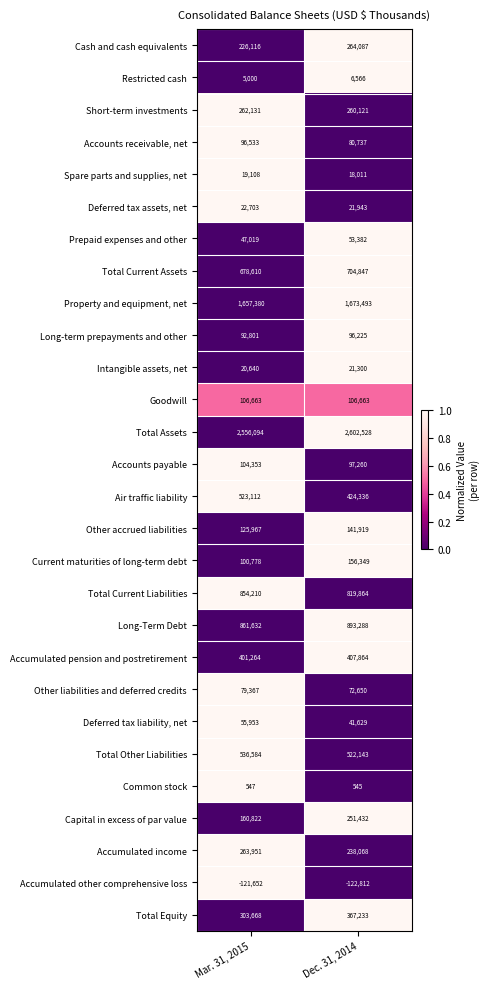

True or false: Other liabilities and deferred credits has a value of 142684 at Mar. 31, 2015.

False